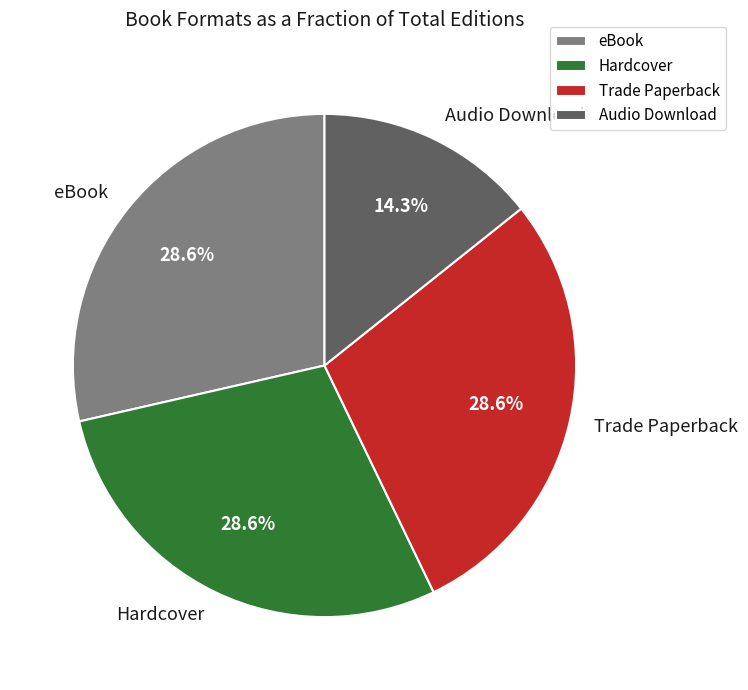

Approximately how many times larger is the value at Audio Download compared to Trade Paperback?

0.5